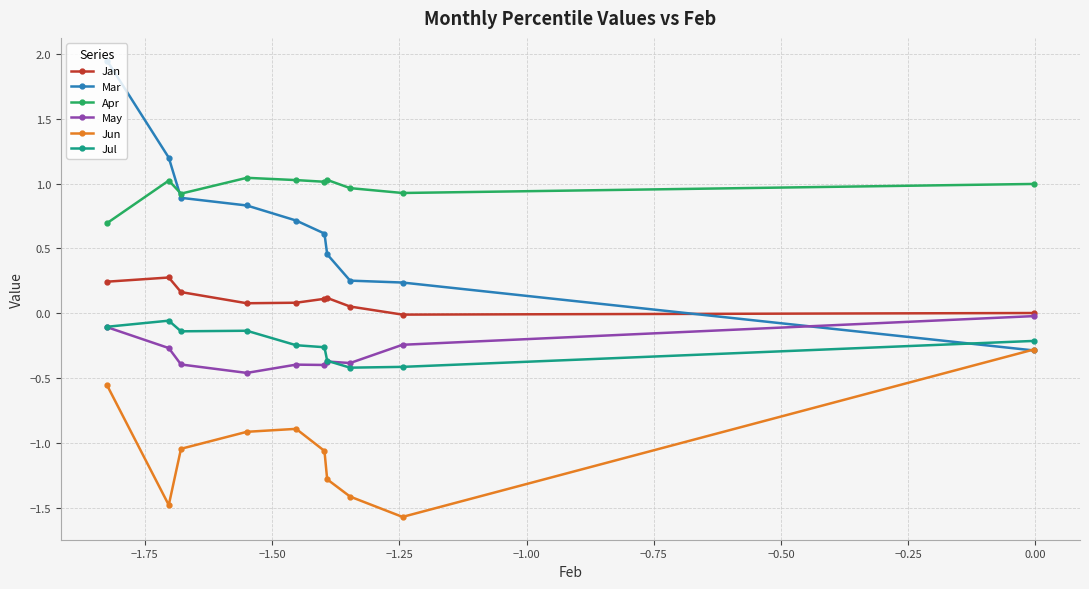

True or false: Apr has more than 1 points higher than both neighbors.

True